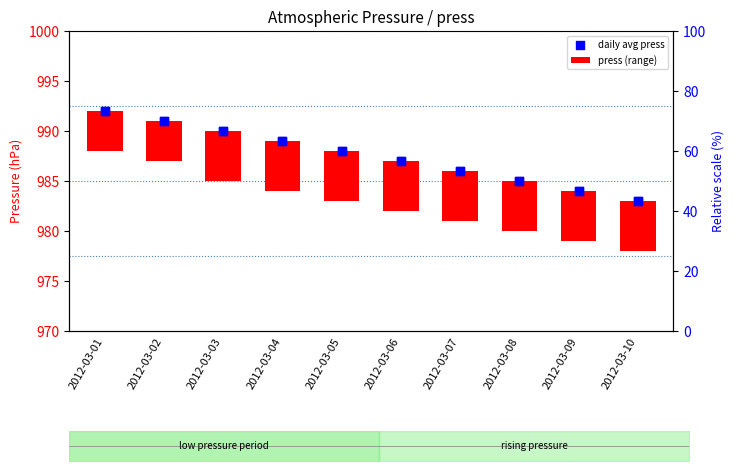

At how many categories does at least one series exceed 831?

10